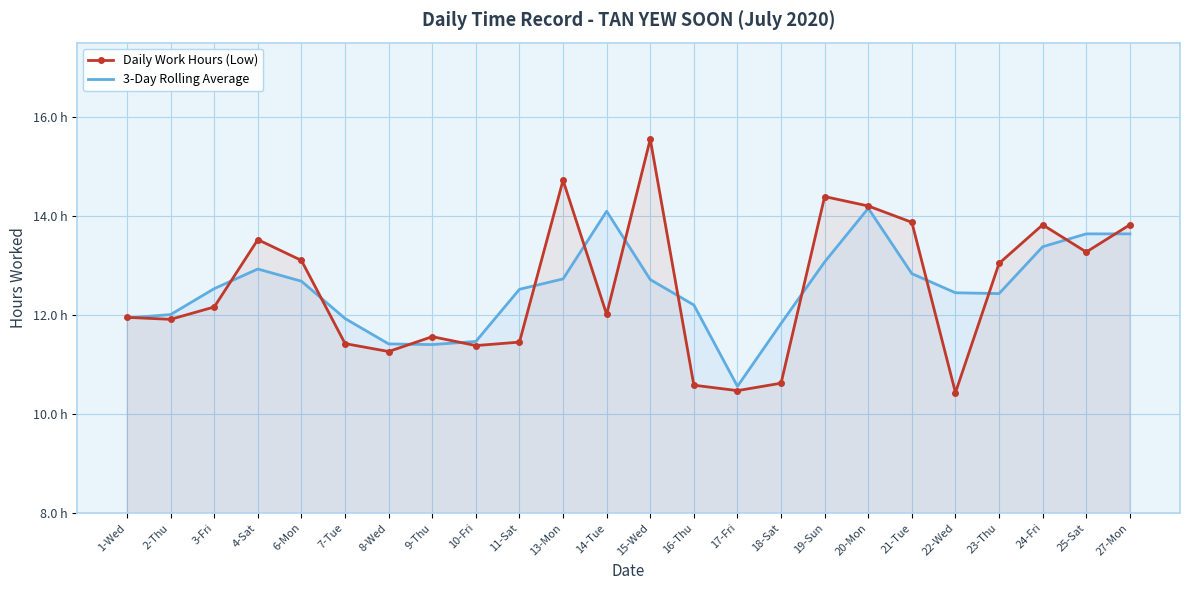

Which series ends up on top after the final intersection of 3-Day Rolling Average and Daily Work Hours (Low)?

Daily Work Hours (Low)